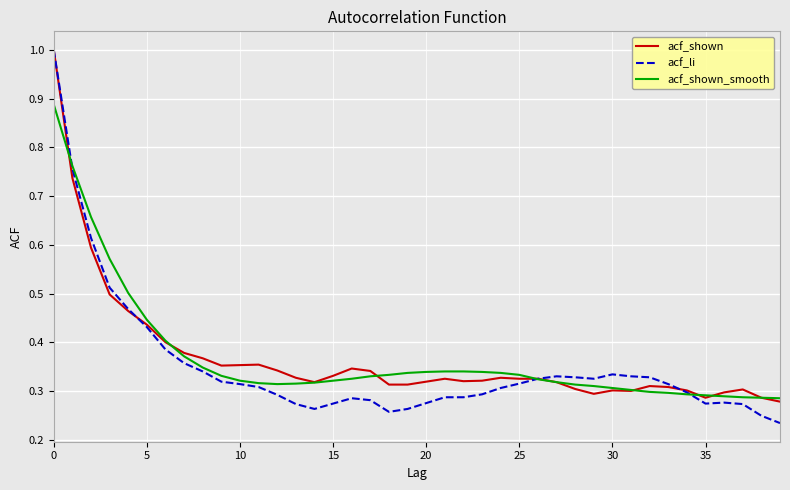

True or false: acf_shown and acf_shown_smooth cross at least once.

True